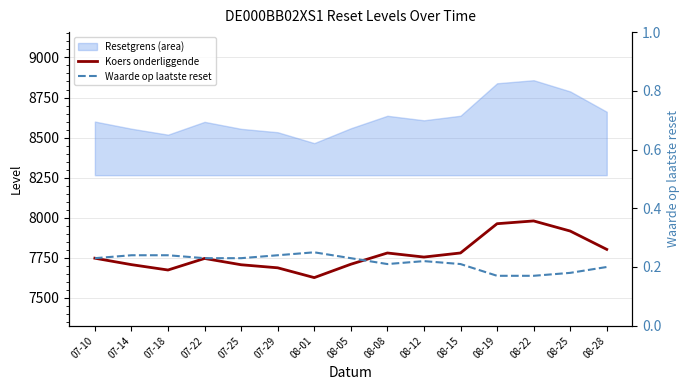

What is the difference between the maximum and second lowest values in the Koers onderliggende series?

306.1